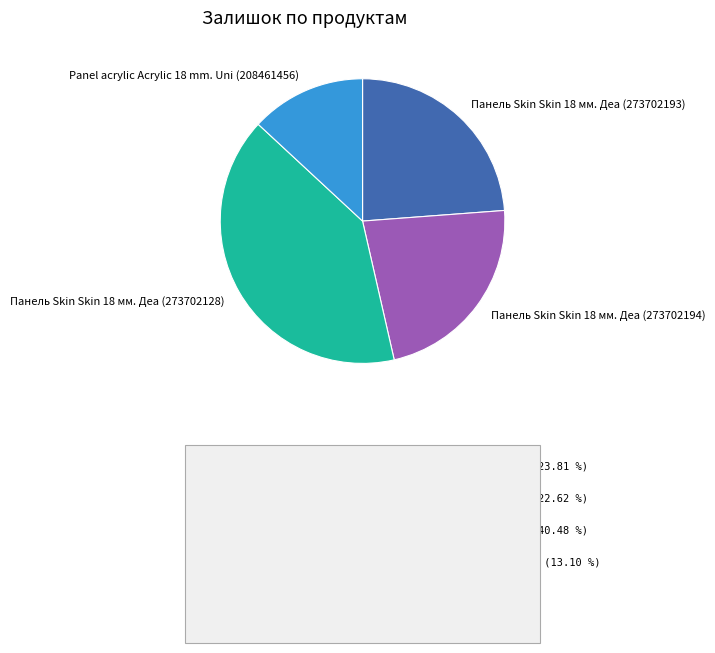

What is the smallest slice in the pie chart?

Panel acrylic Acrylic 18 mm. Uni (208461456)